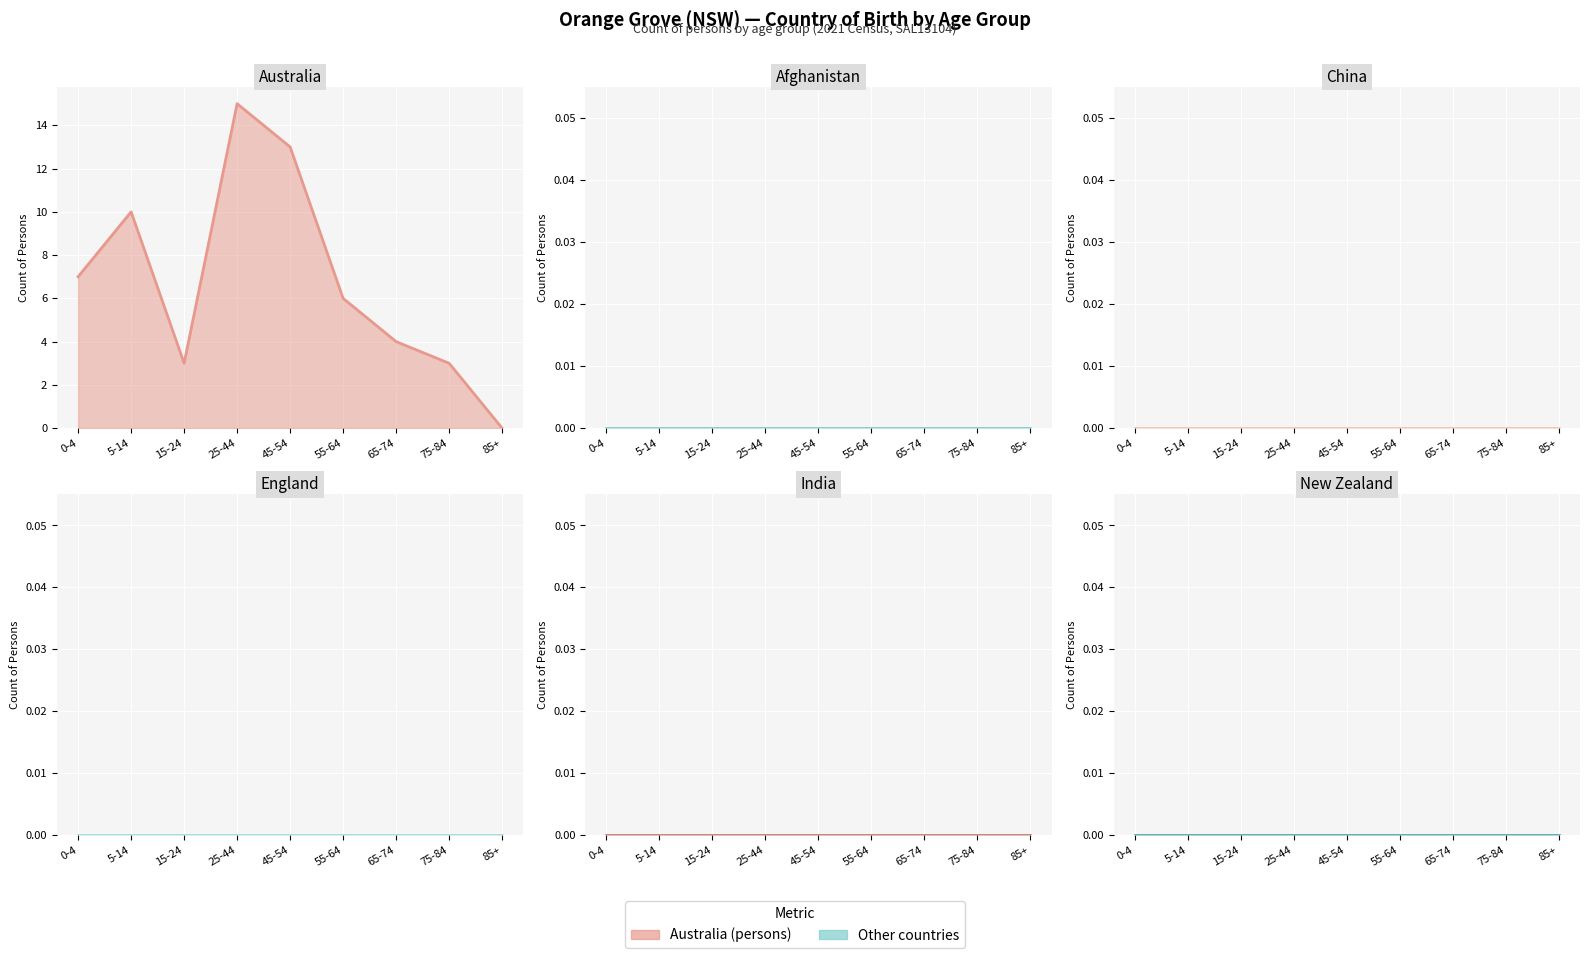

True or false: Afghanistan line and New Zealand line cross at least once.

False